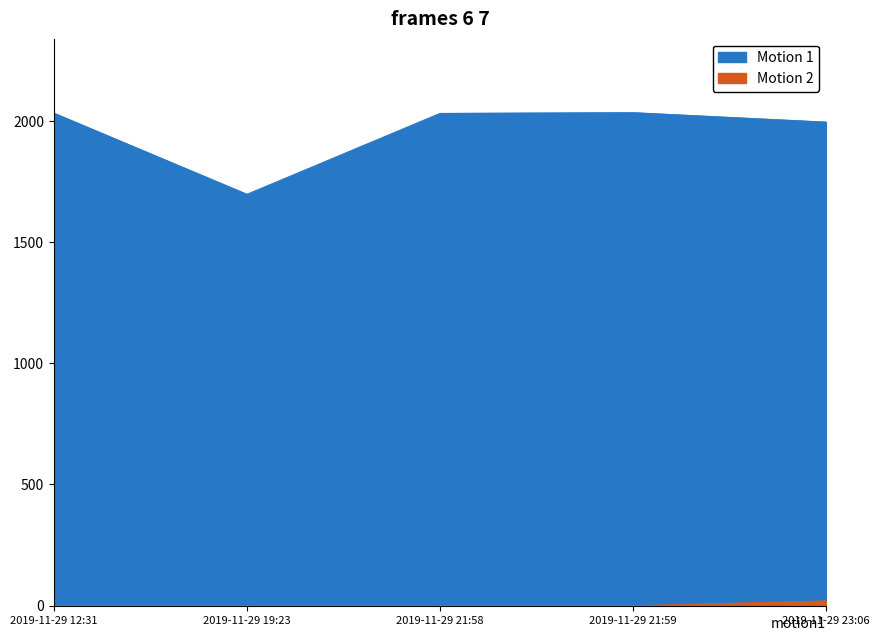

True or false: Motion 2 and Motion 1 intersect in this chart.

False